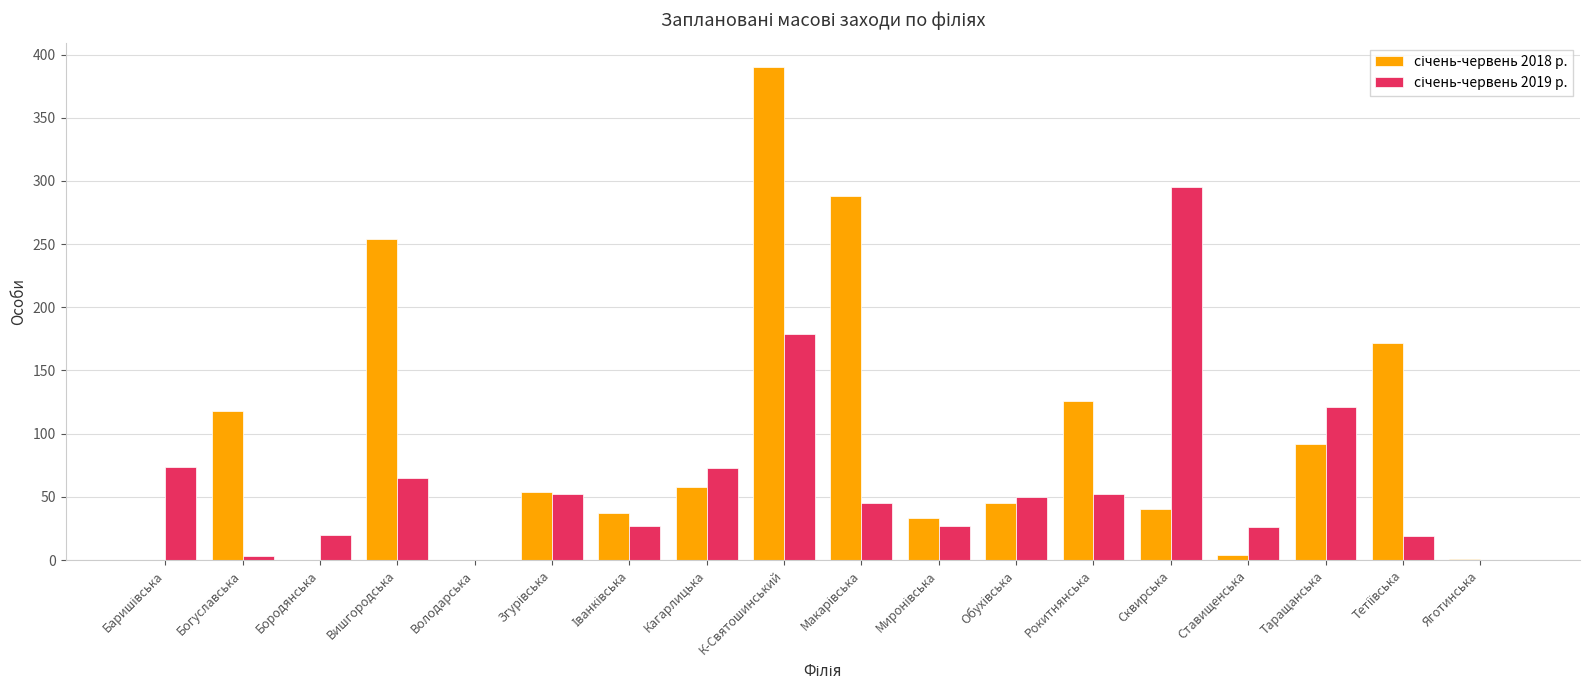

How many data points does each series have?

18